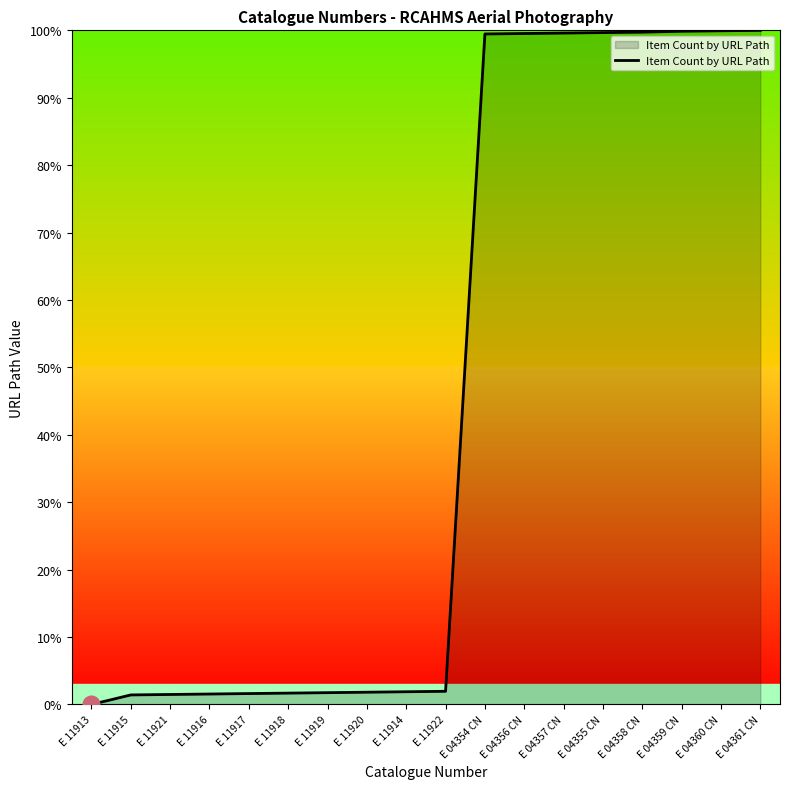

What is the approximate value at E 11920?

1.8